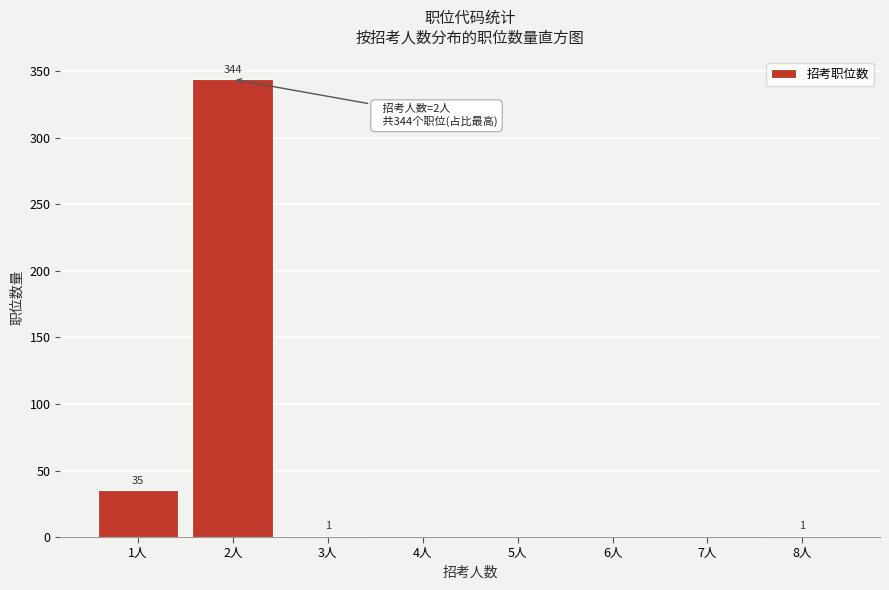

Reading right to left, what are all the values shown in this chart?

8人=1	7人=0	6人=0	5人=0	4人=0	3人=1	2人=344	1人=35